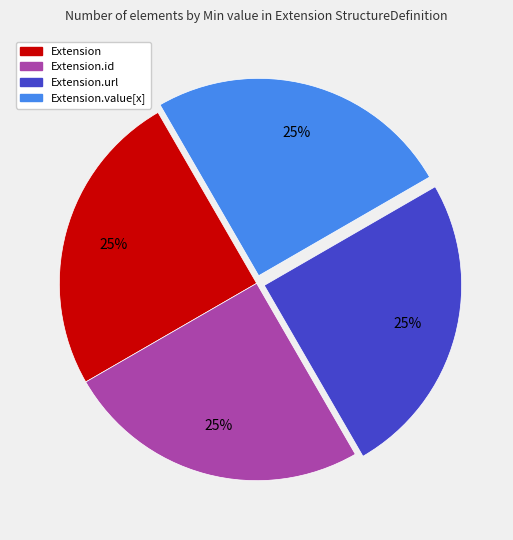

Does any single category account for the majority?

No